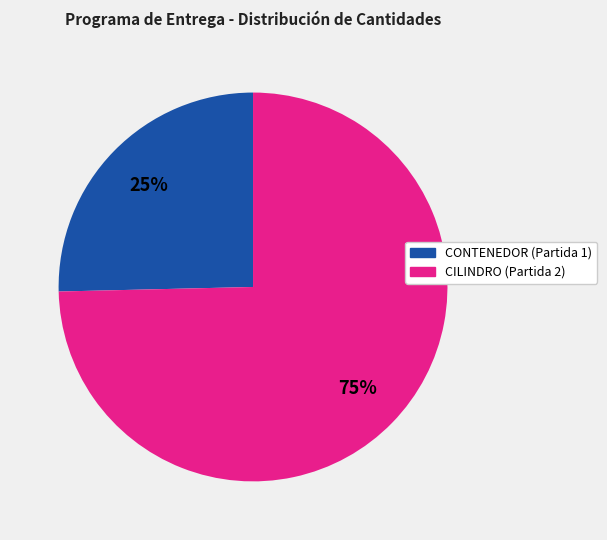

Is it true that CILINDRO (Partida 2) is 75% of the pie?

True